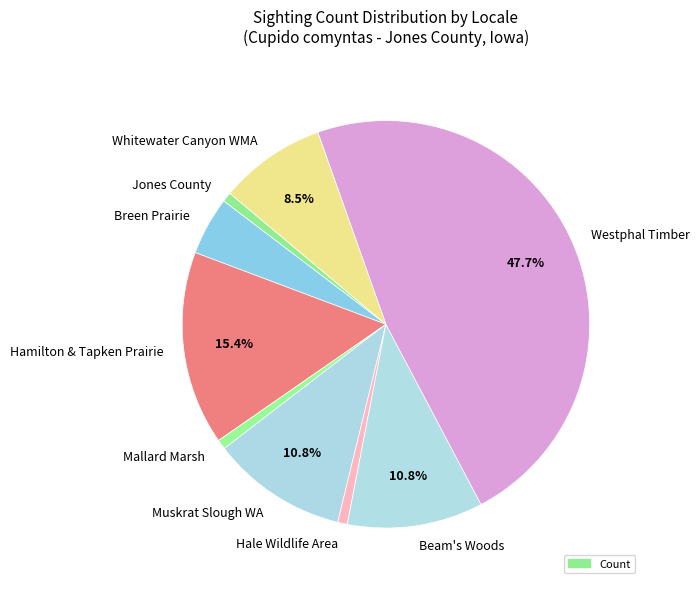

How many segments does this pie chart have?

9